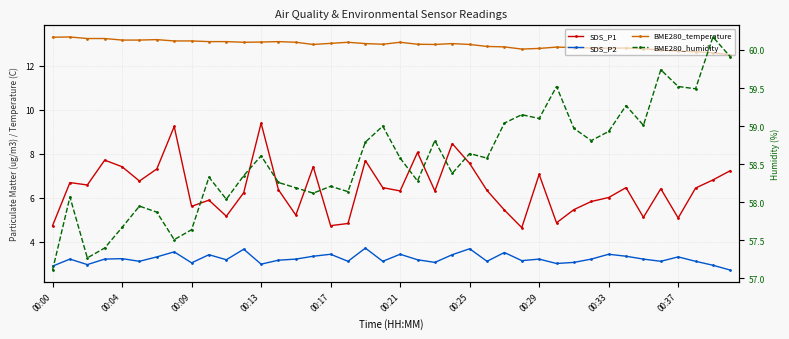

In BME280_humidity, how many points are higher than both neighbors (excluding endpoints)?

13